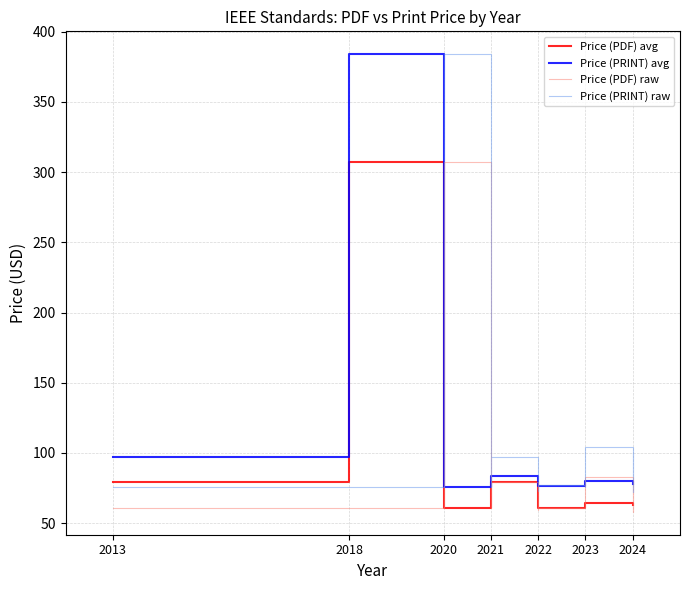

True or false: Price (PDF) has a value of 18 at 2021.

False